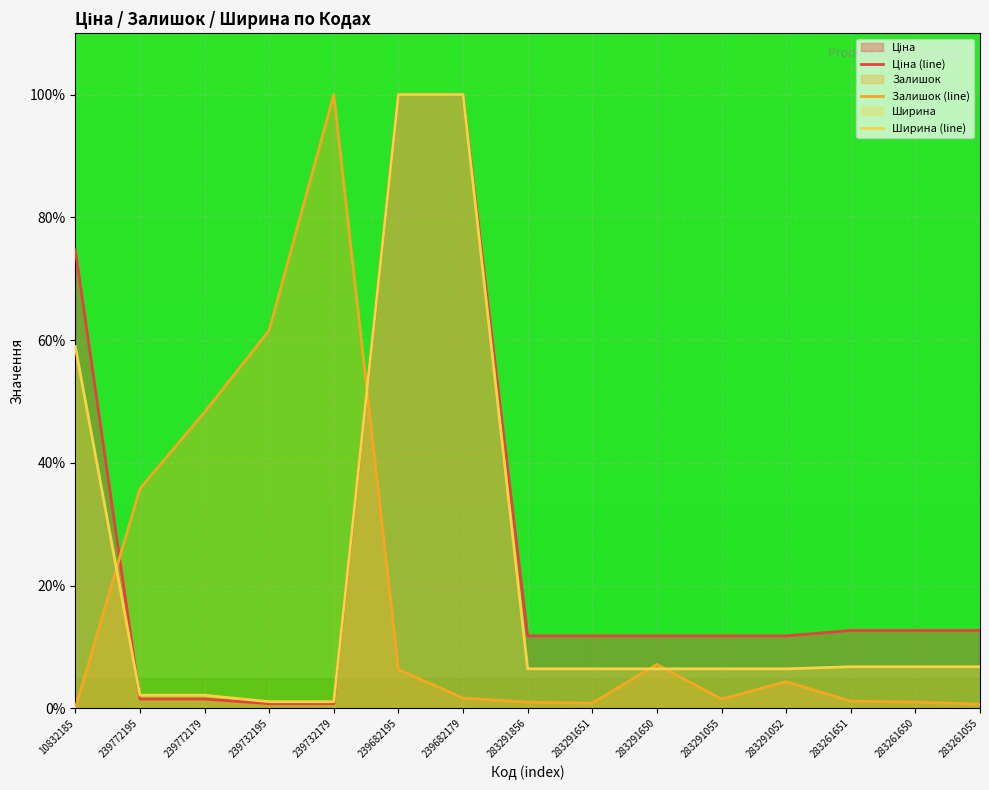

At how many categories does at least one series exceed 98?

3